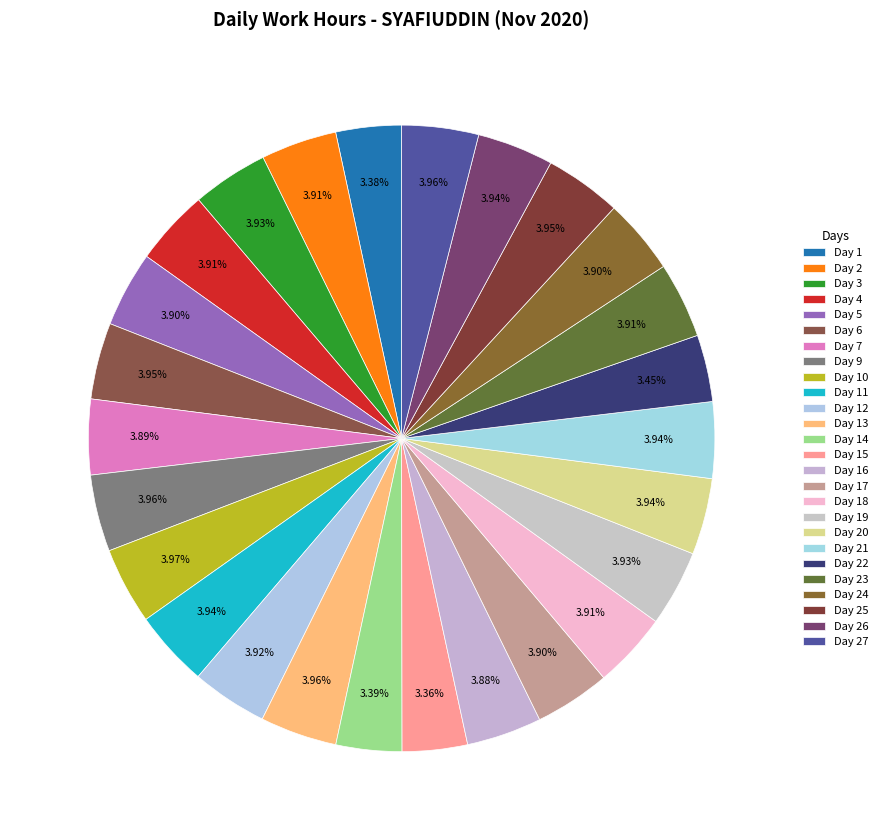

Which has a higher value, Day 7 or Day 4?

Day 4